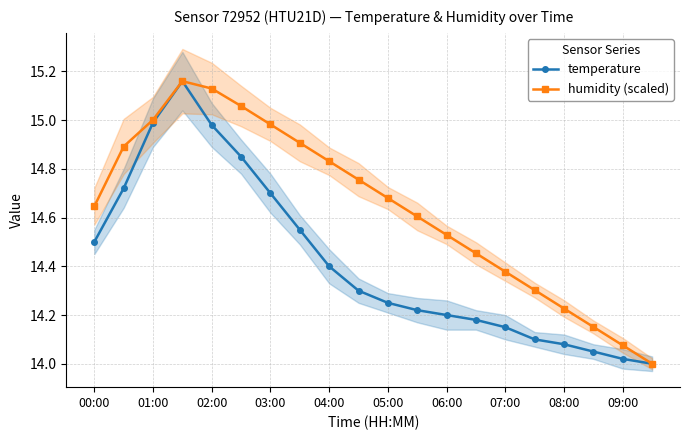

Does the chart display data point markers on the line(s)?

Yes